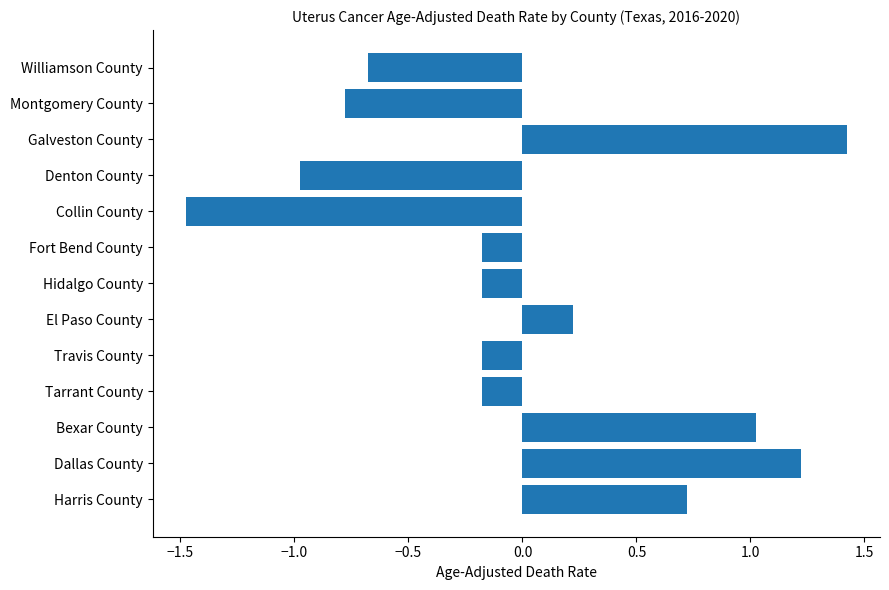

What is the difference between the second highest and second lowest values?

2.2